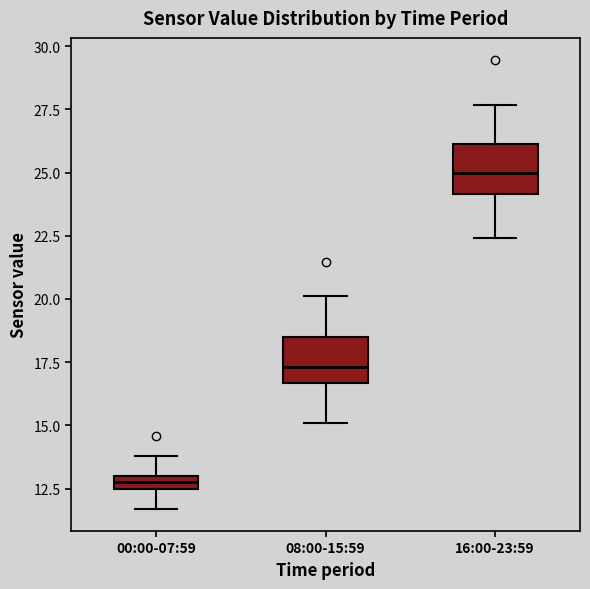

Which box has the highest median line?

16:00-23:59